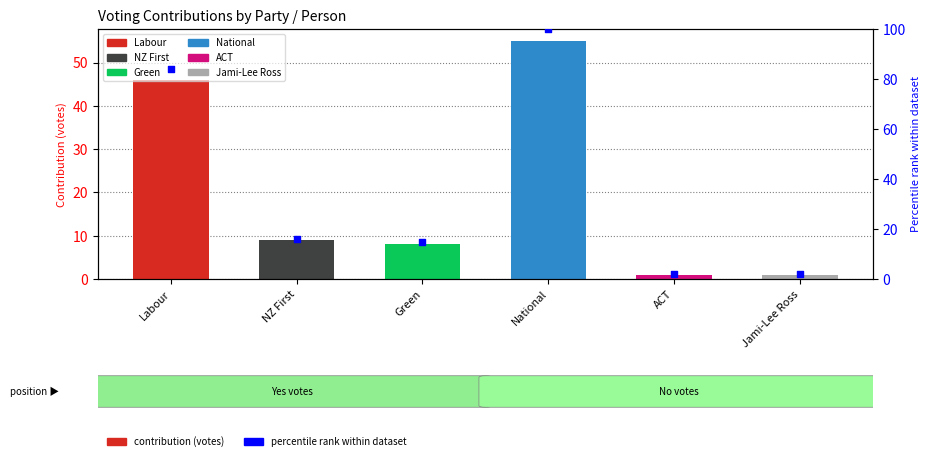

Between Jami-Lee Ross and ACT, which is larger?

Jami-Lee Ross